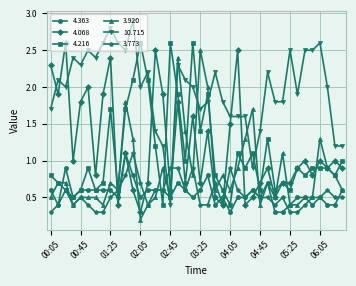

True or false: 3.773 has more than 2 points higher than both neighbors.

True